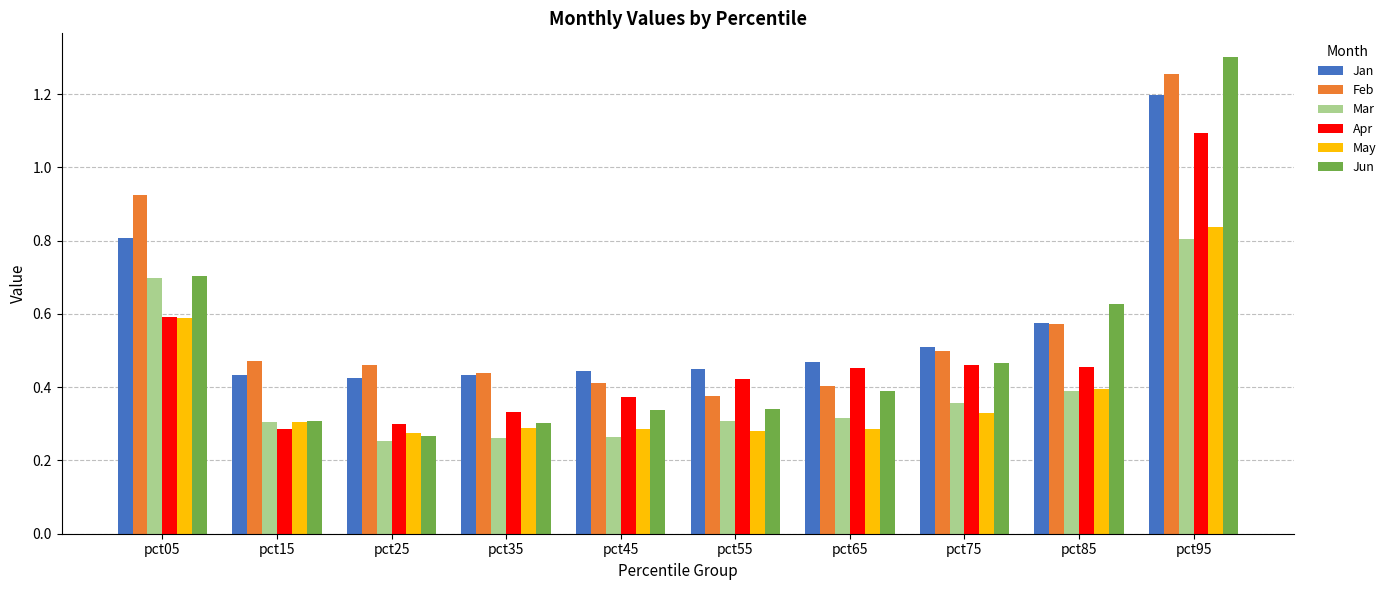

Which series has the widest spread of values?

Jun